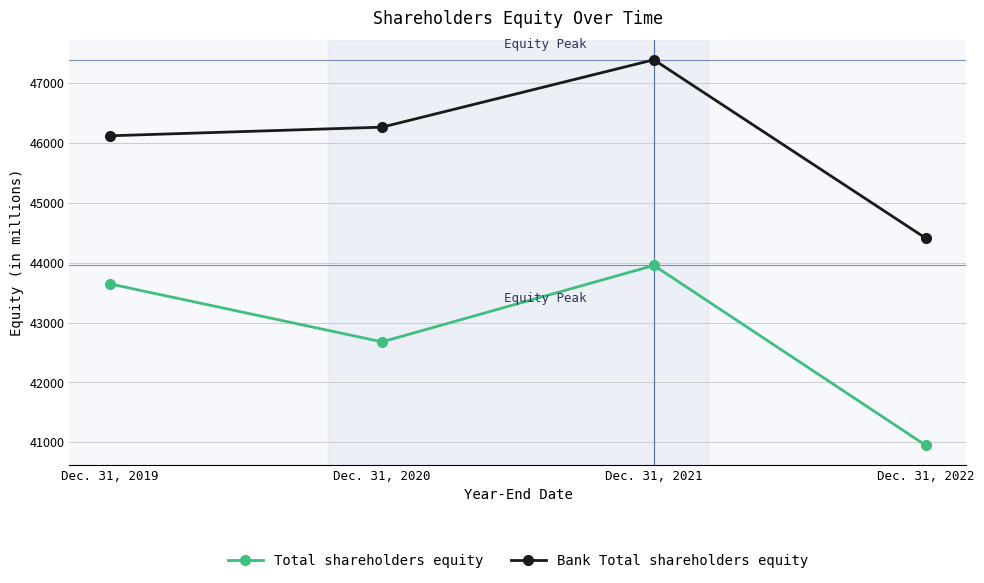

What is the sum of the Bank Total shareholders equity values at Dec. 31, 2019 and Dec. 31, 2022?

90529